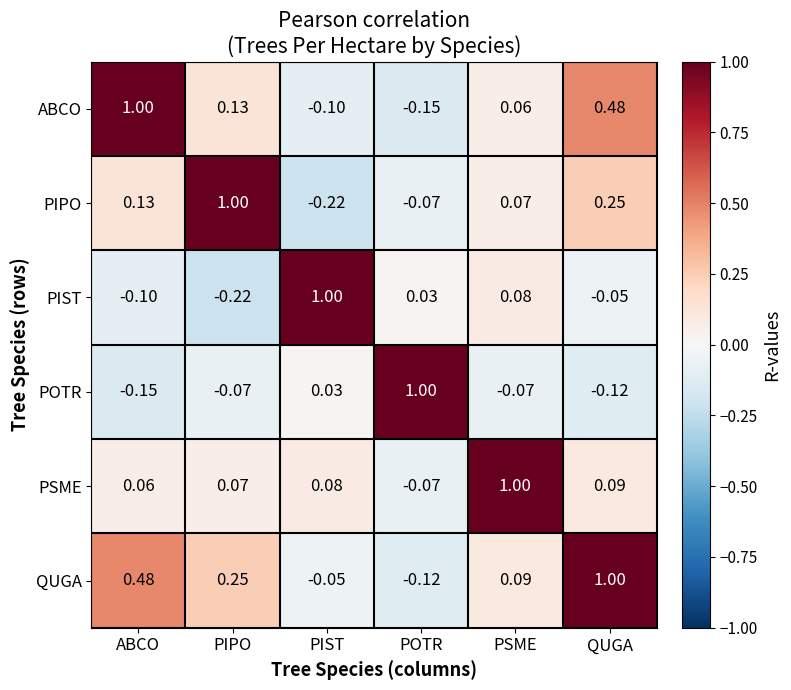

Which series has the largest total across all categories?

QUGA